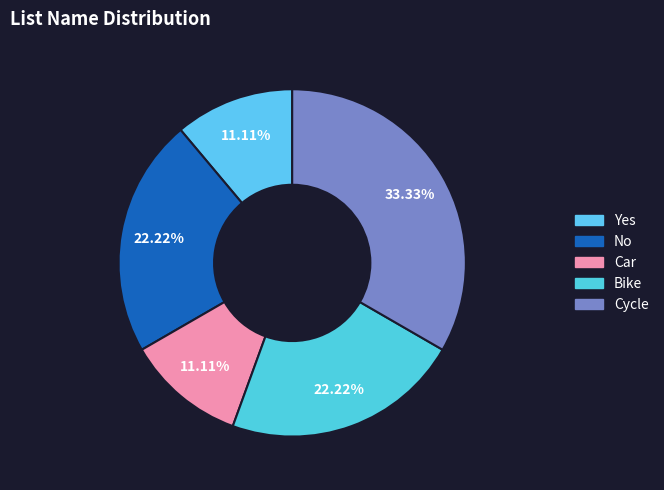

Is there any slice that represents more than half of the pie?

No